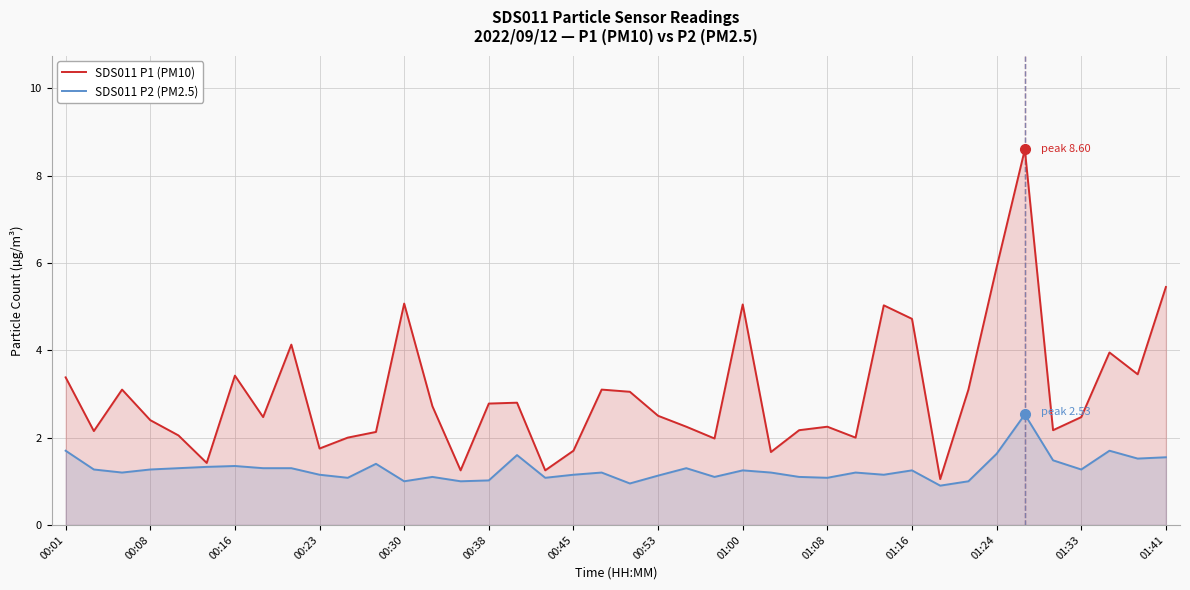

Which series has the largest range (max minus min)?

SDS011 P1 (PM10)